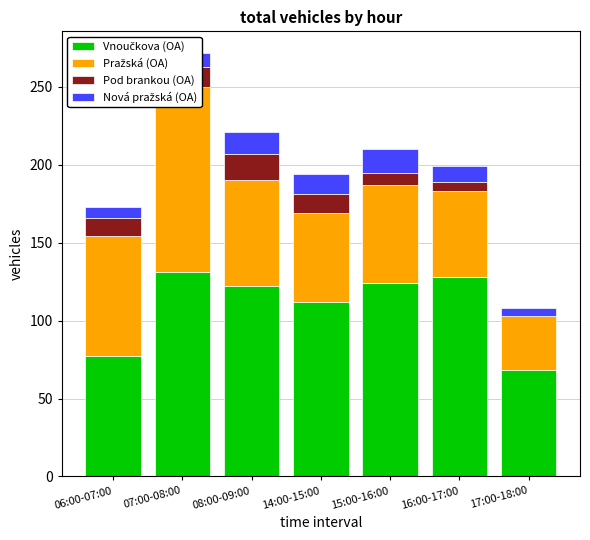

True or false: Nová pražská (OA) has a value of 15 at 15:00-16:00.

True